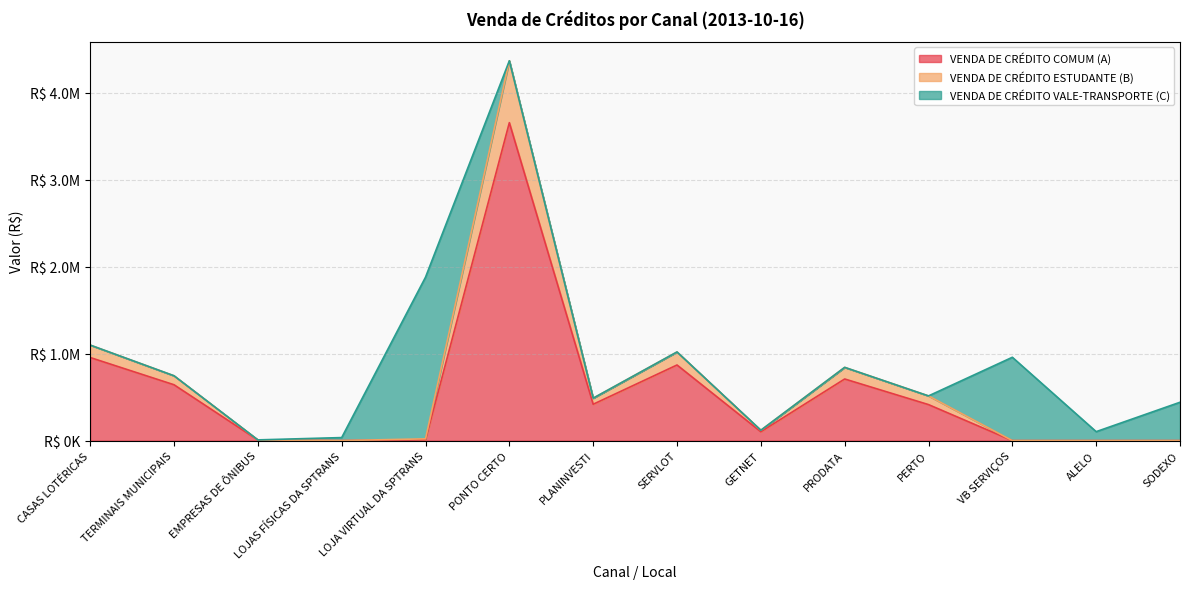

What are all the series names shown in the legend?

VENDA DE CRÉDITO COMUM (A), VENDA DE CRÉDITO ESTUDANTE (B), VENDA DE CRÉDITO VALE-TRANSPORTE (C)